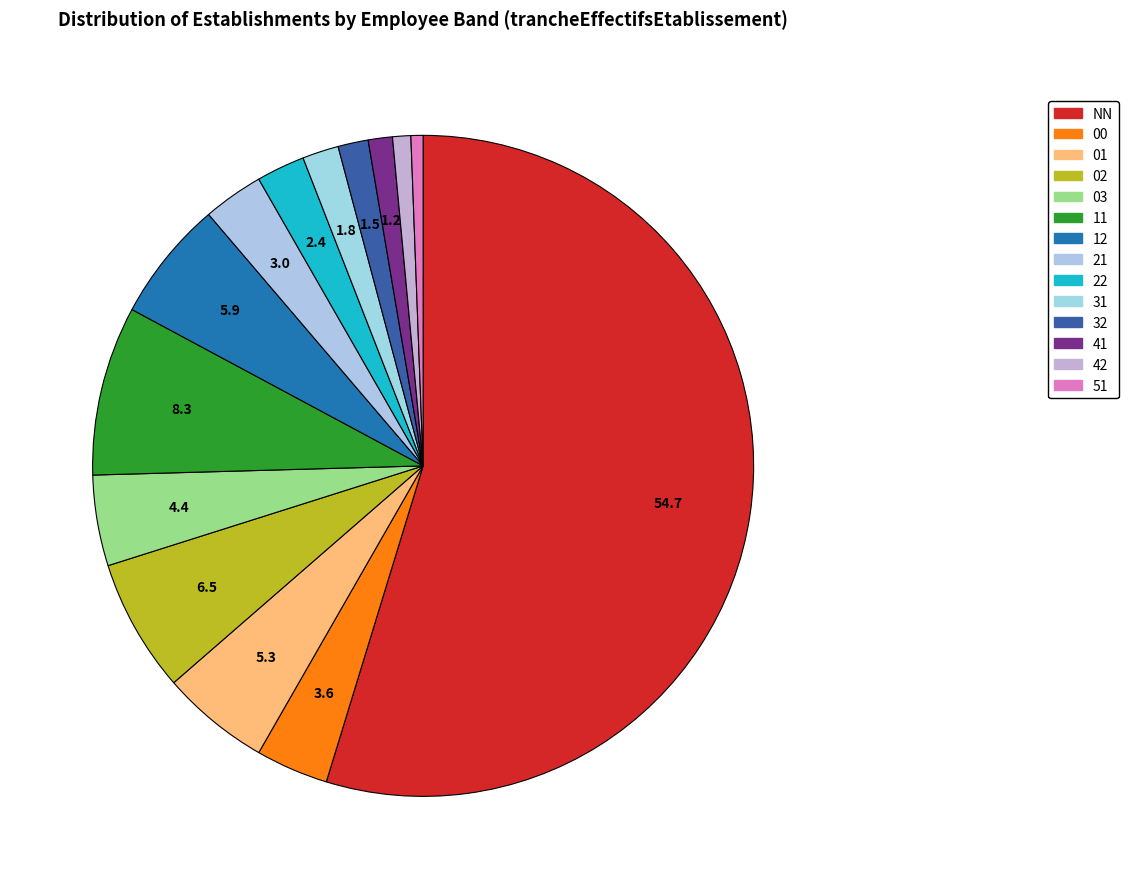

To the nearest percent, what is the difference between the 42 and 21 slice percentages?

2%